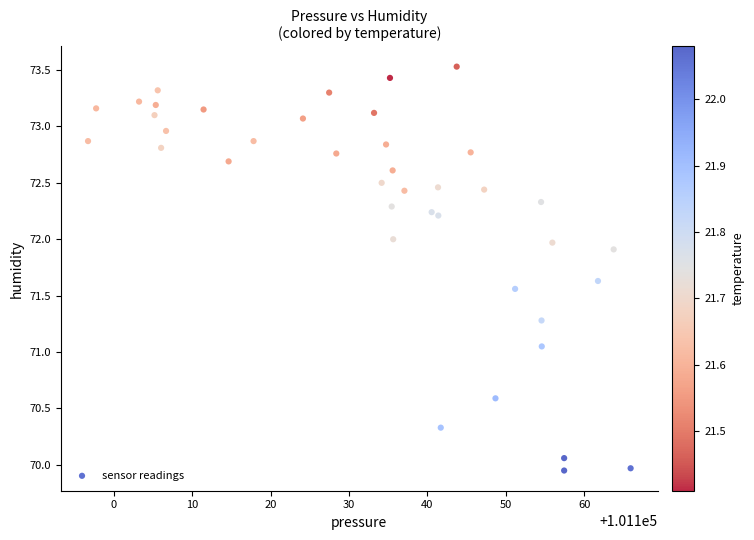

What is the range of X values (max minus min)?

69.1